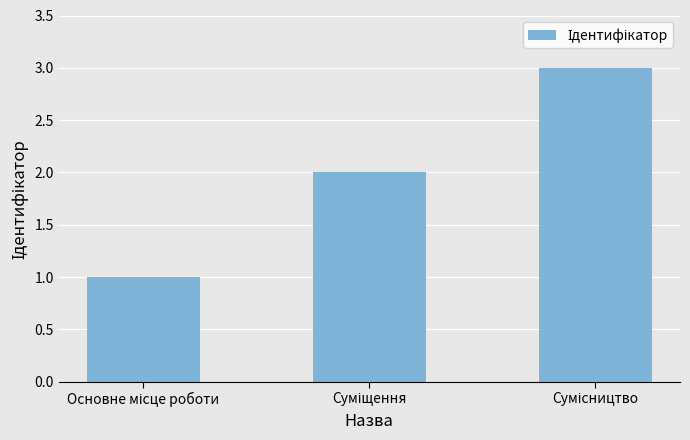

How many distinct data groups are displayed?

1